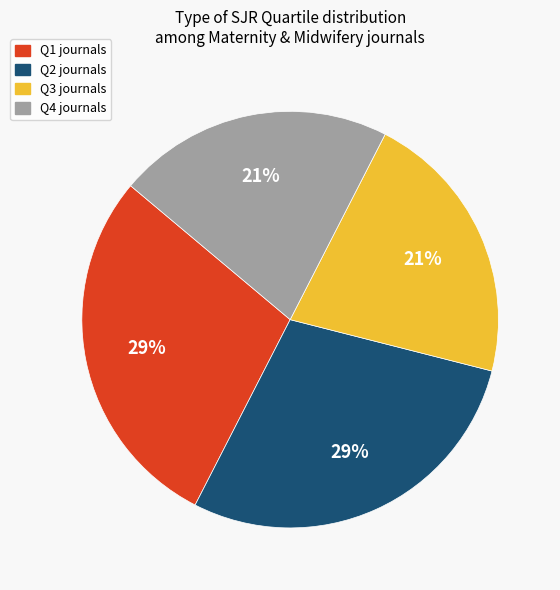

How many segments does this pie chart have?

4